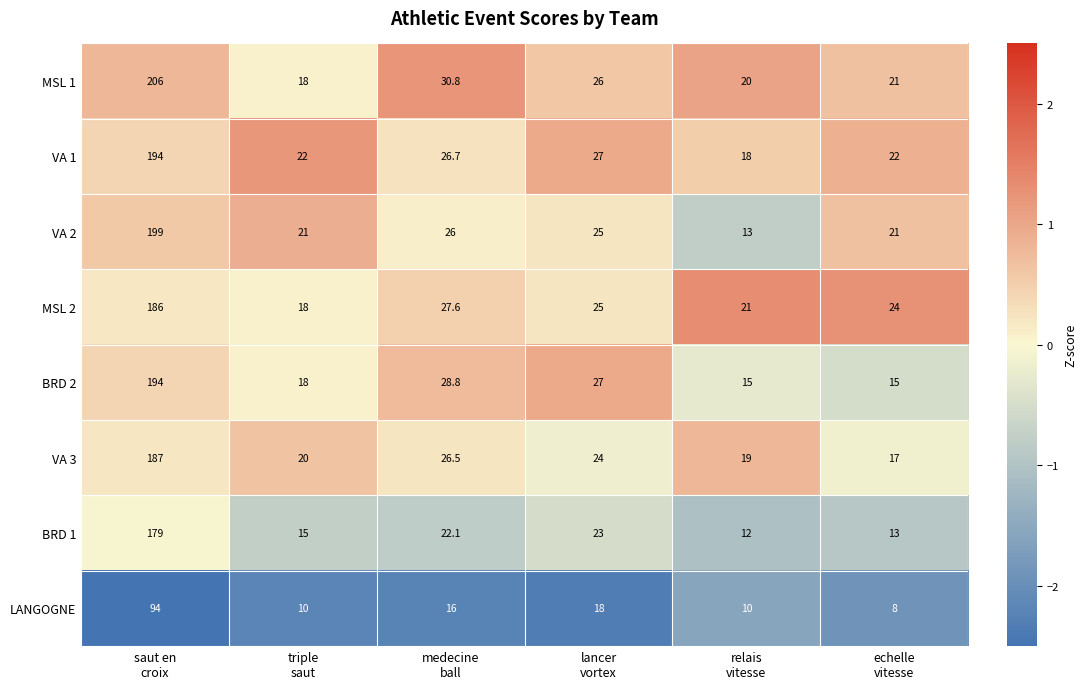

How many distinct data groups are displayed?

8